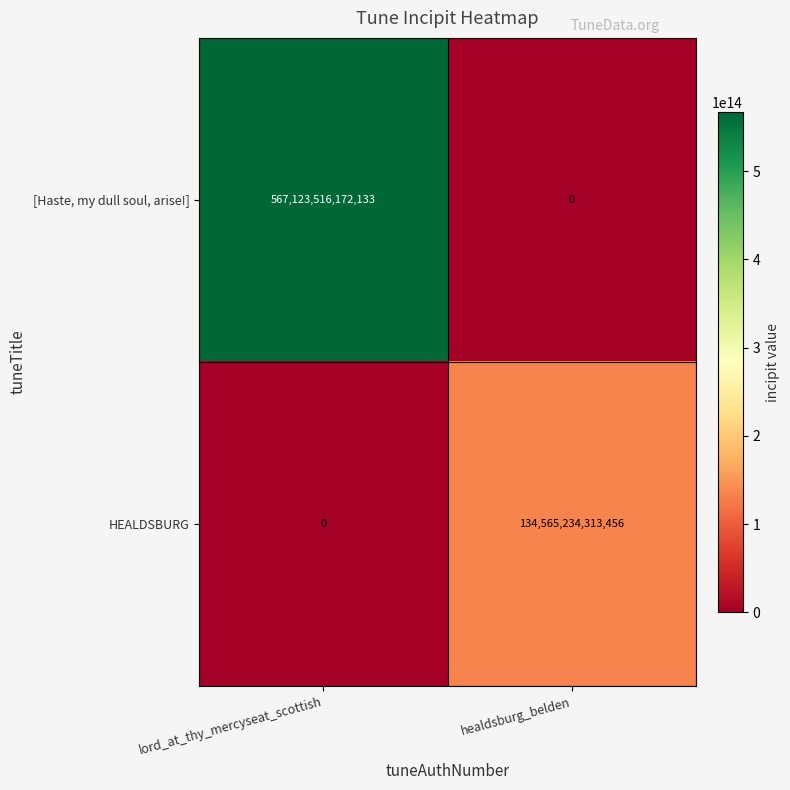

List the labels in order of HEALDSBURG value, smallest first.

lord_at_thy_mercyseat_scottish, healdsburg_belden